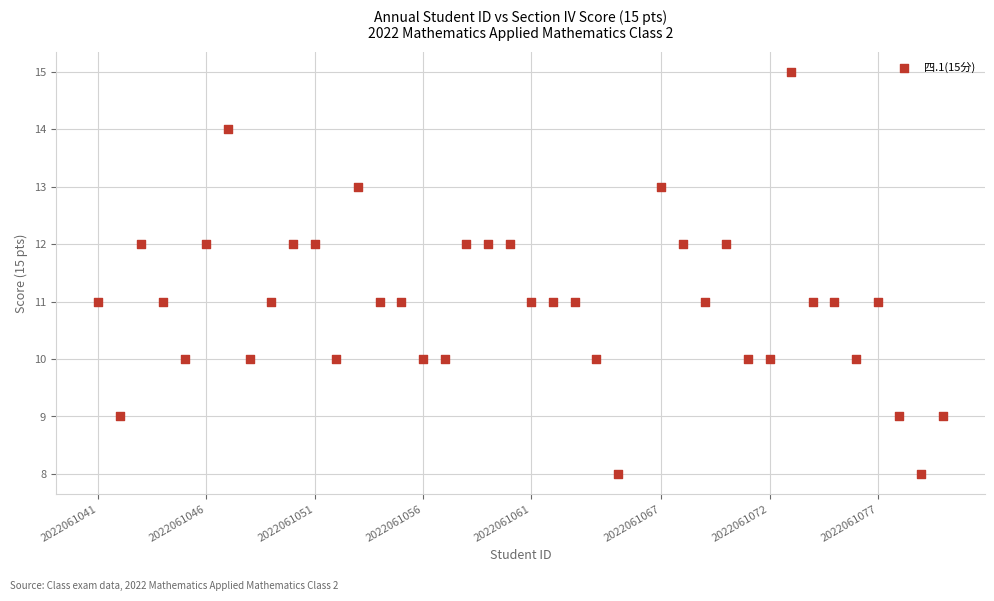

What is the range of Y values (max minus min)?

7